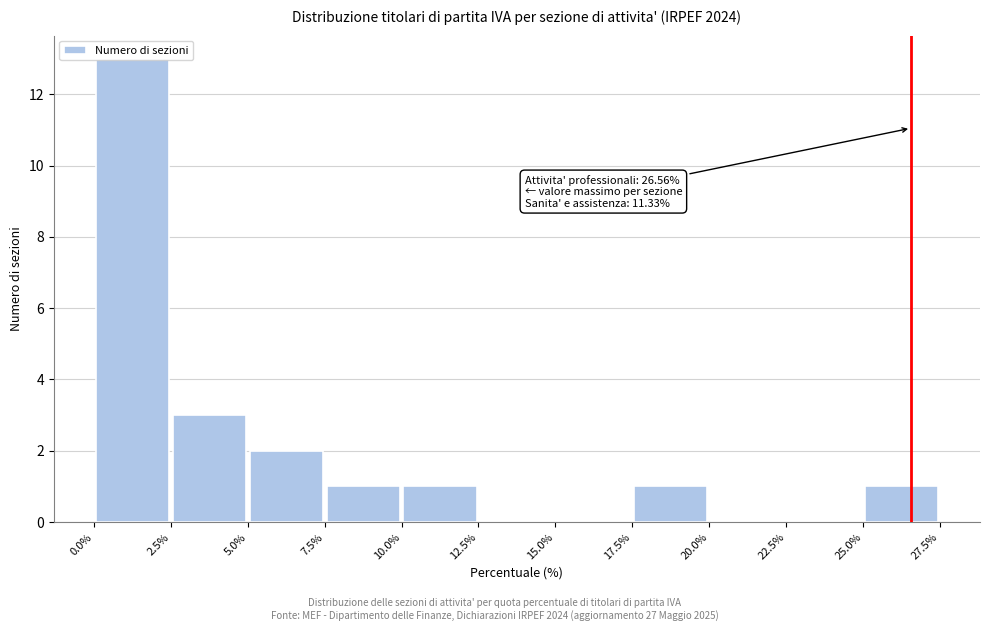

Which range on the x-axis has the tallest bar?

0.0% to 2.5%